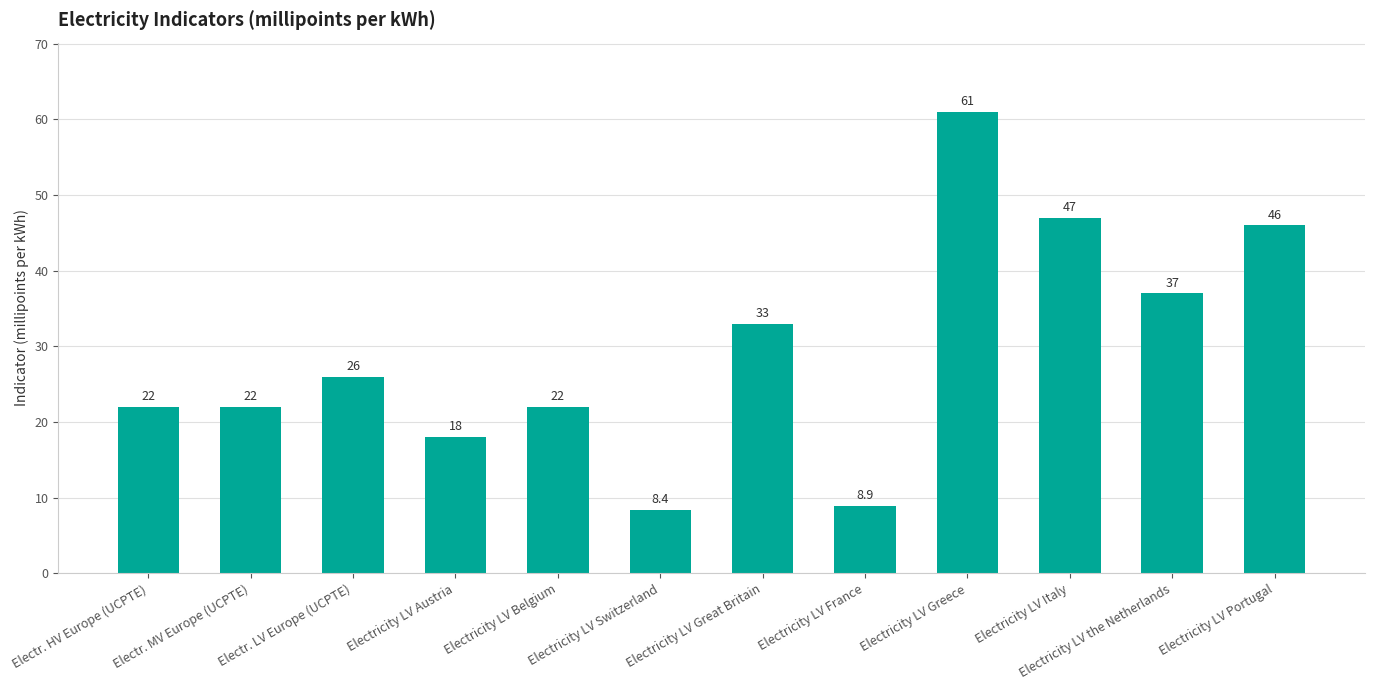

Reading right to left, what are all the values shown in this chart?

Electricity LV Portugal=46.0	Electricity LV the Netherlands=37.0	Electricity LV Italy=47.0	Electricity LV Greece=61.0	Electricity LV France=8.9	Electricity LV Great Britain=33.0	Electricity LV Switzerland=8.4	Electricity LV Belgium=22.0	Electricity LV Austria=18.0	Electr. LV Europe (UCPTE)=26.0	Electr. MV Europe (UCPTE)=22.0	Electr. HV Europe (UCPTE)=22.0